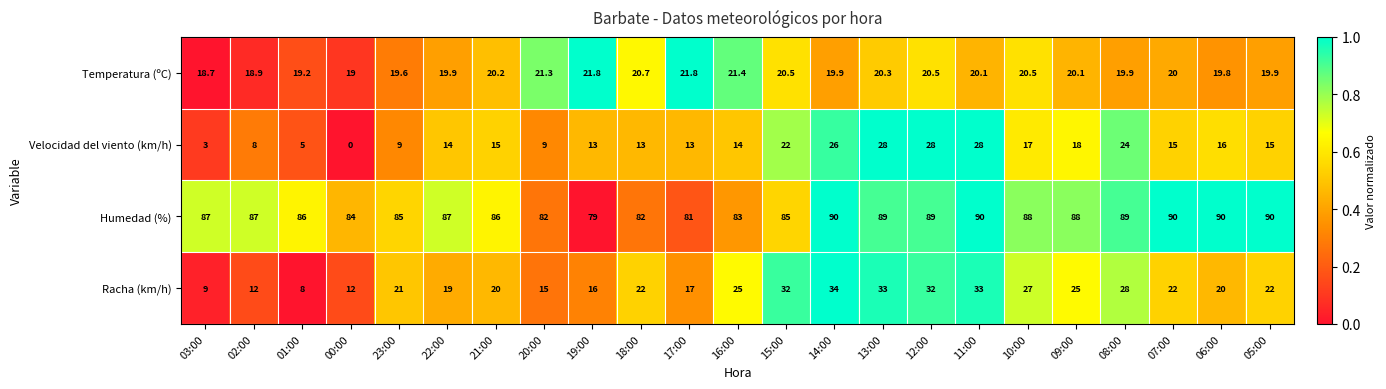

What is the sum of all Racha (km/h) values?

504.0